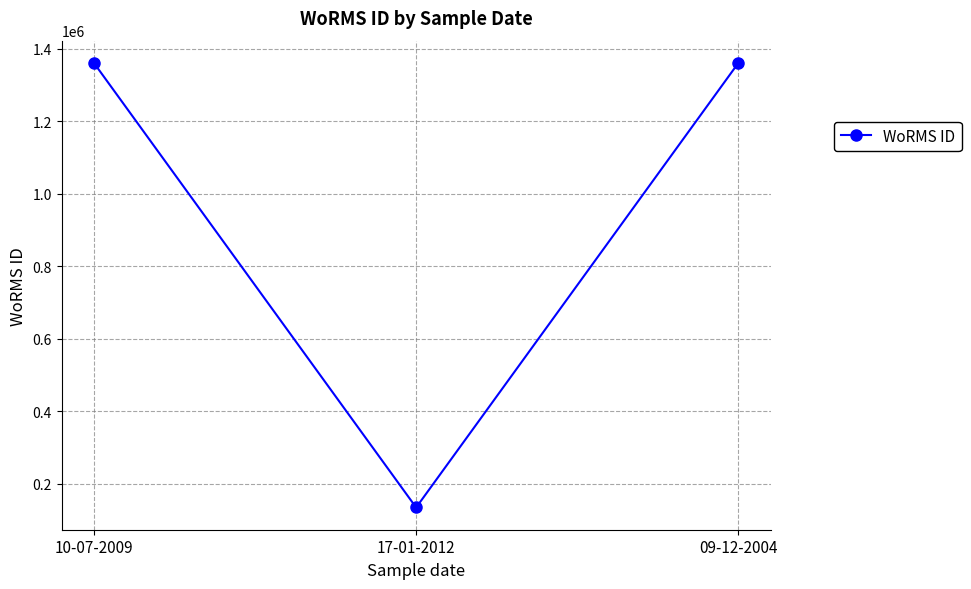

What is the minimum value shown in the chart?

134564